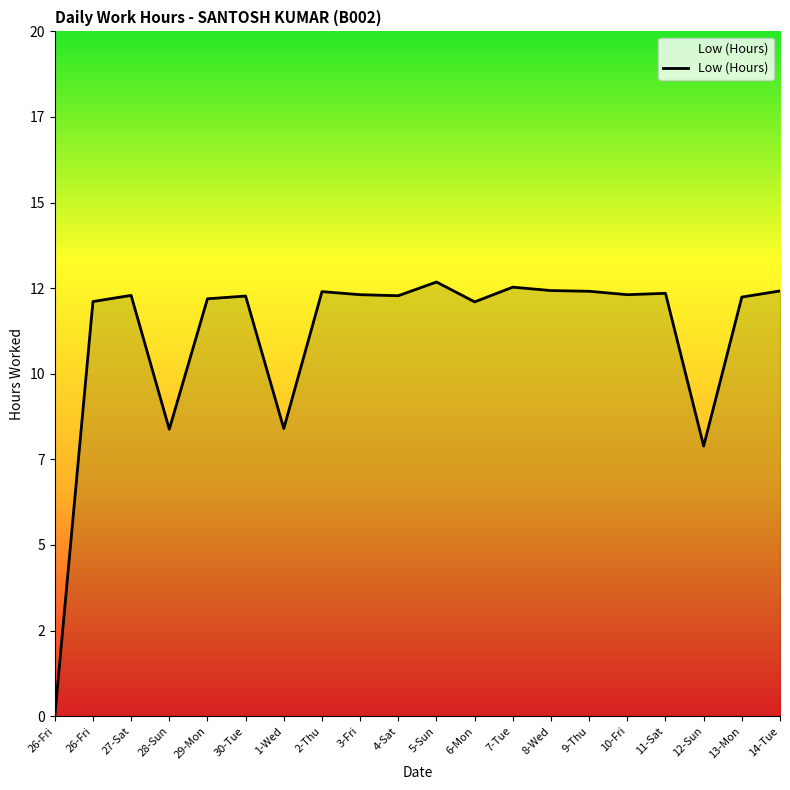

Is this an area chart (filled region under the line)?

Yes